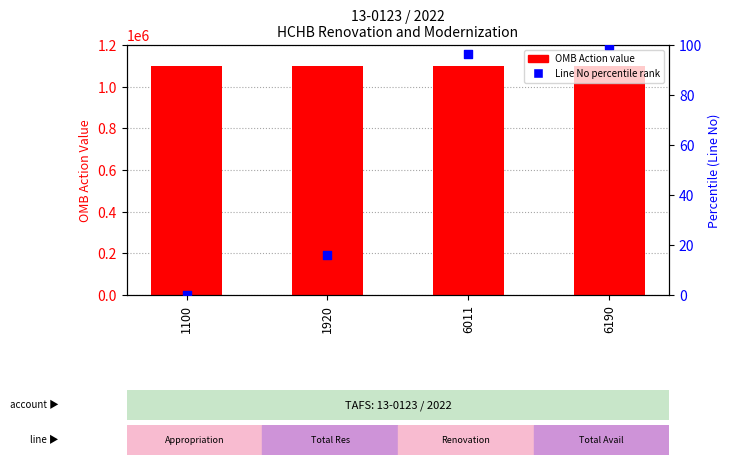

At which category is the sum across all series the highest?

6190